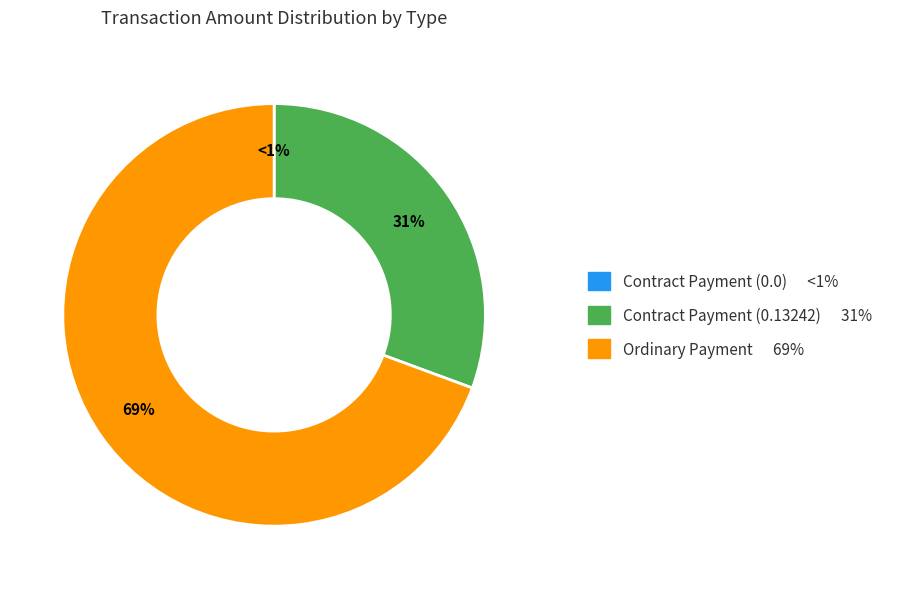

Rank the categories by value from highest to lowest.

Ordinary Payment, Contract Payment (0.13242), Contract Payment (0.0)